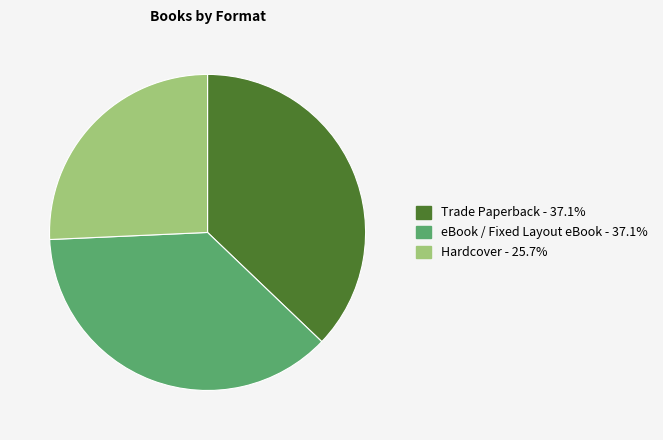

Does any single category account for the majority?

No